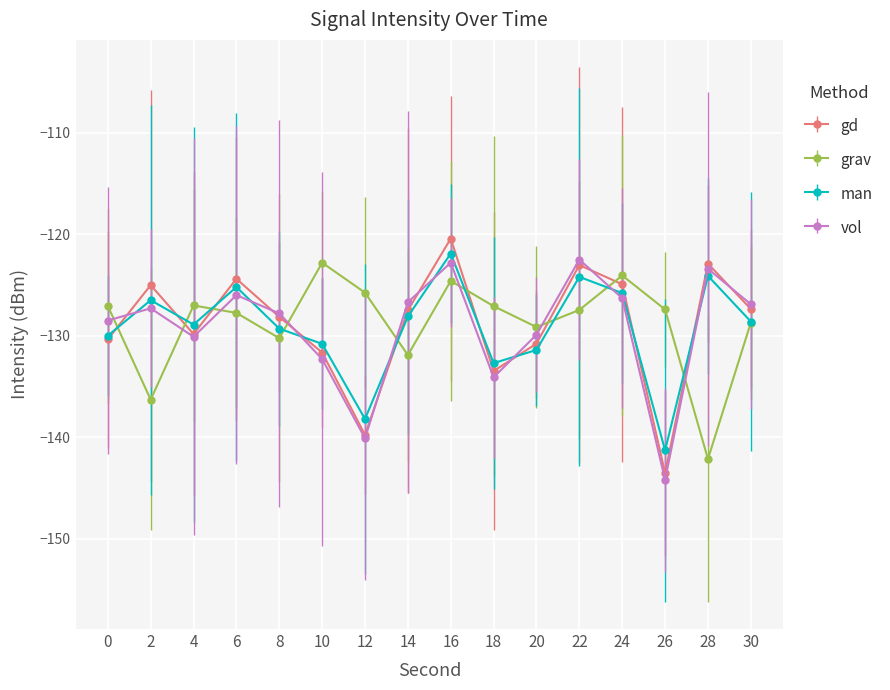

Between 6 and 26, which series saw the biggest shift?

gd